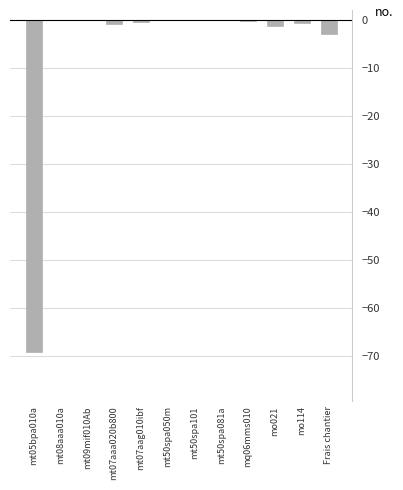

The chart shows a value of -69.0 at mt05bpa010a. True or false?

True